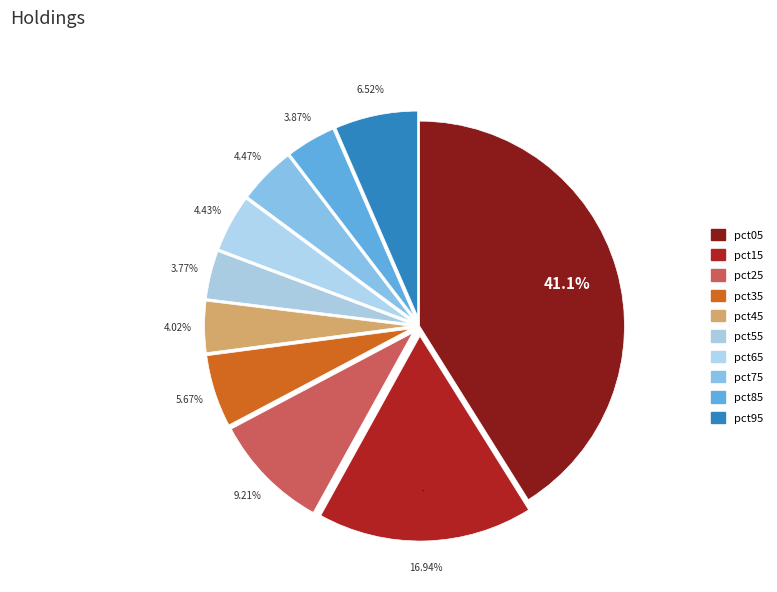

Does pct75 account for over 50% of the chart?

No